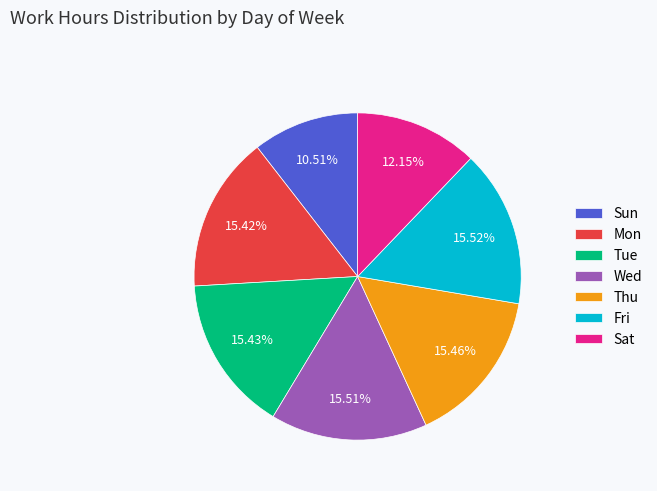

To the nearest percent, what is the difference between the largest and smallest slice percentages?

5%